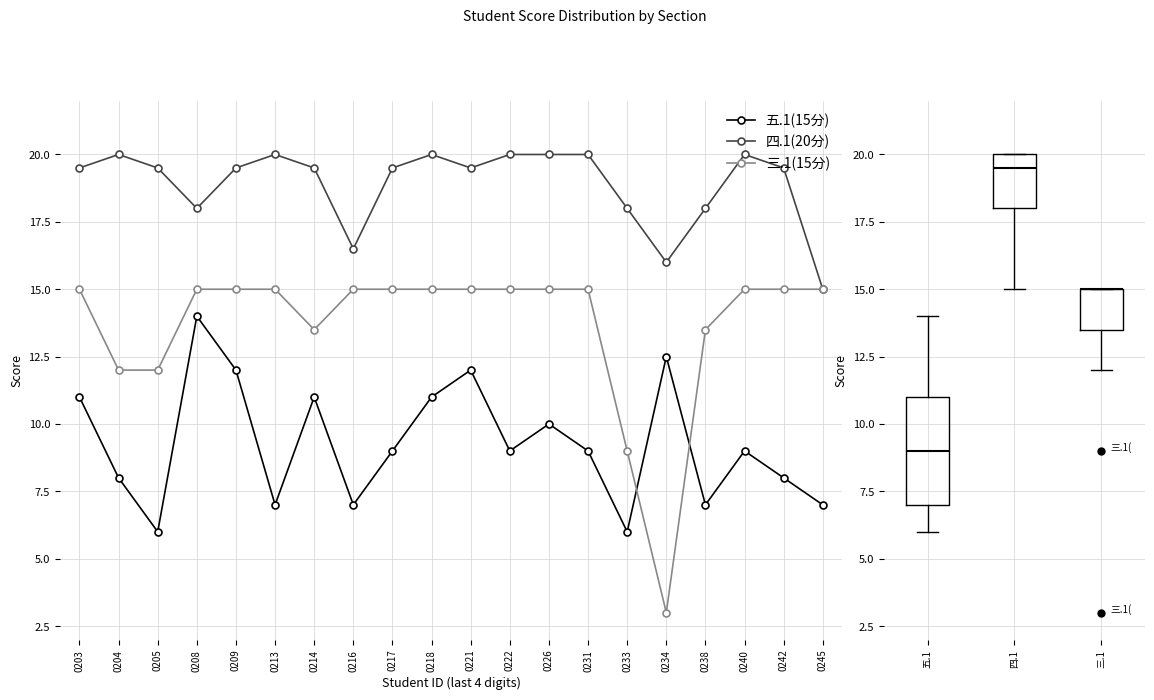

Which series changed the most between 0203 and 0234?

三.1(15分)